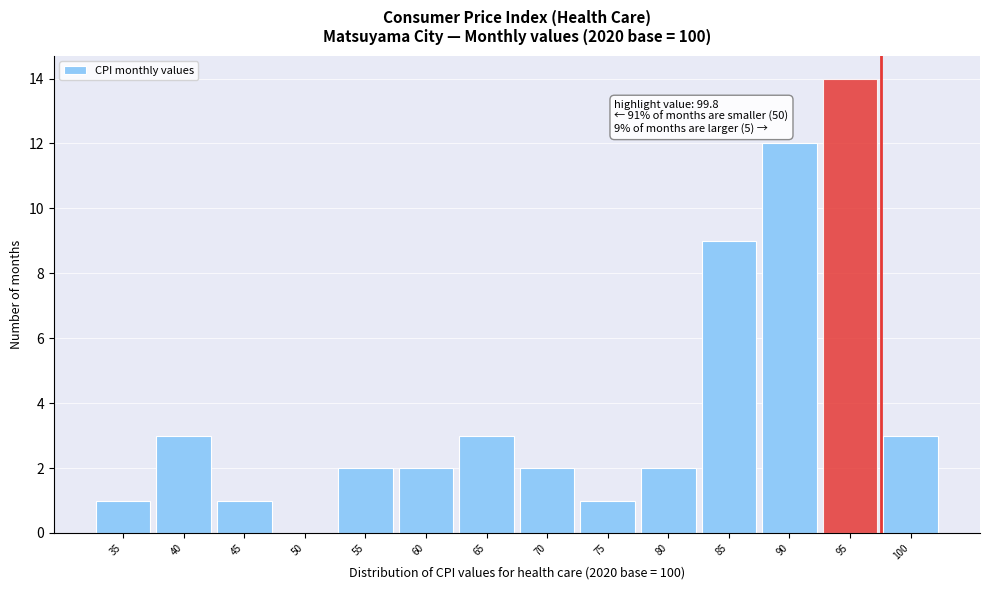

Reading left to right, list all the values displayed in this chart.

35=1	40=3	45=1	50=0	55=2	60=2	65=3	70=2	75=1	80=2	85=9	90=12	95=14	100=3